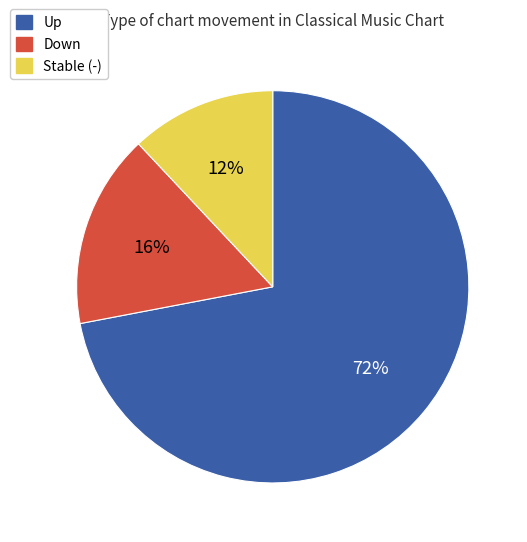

How many segments does this pie chart have?

3